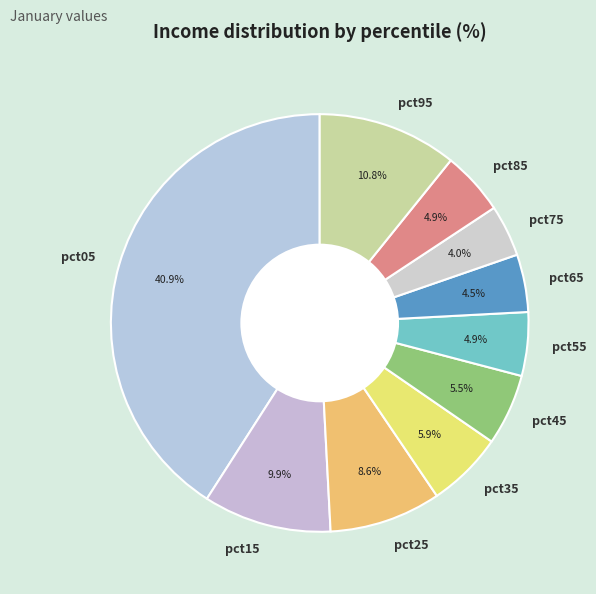

How many segments does this pie chart have?

10